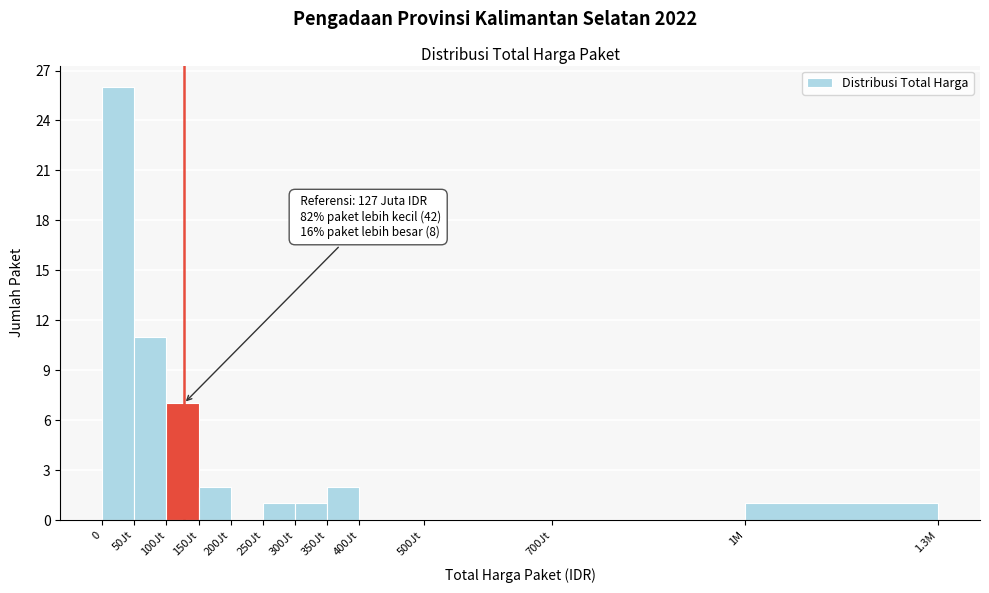

Reading left to right, list all the values displayed in this chart.

0=26	50Jt=11	100Jt=7	150Jt=2	200Jt=0	250Jt=1	300Jt=1	350Jt=2	400Jt=0	500Jt=0	700Jt=0	1M=1